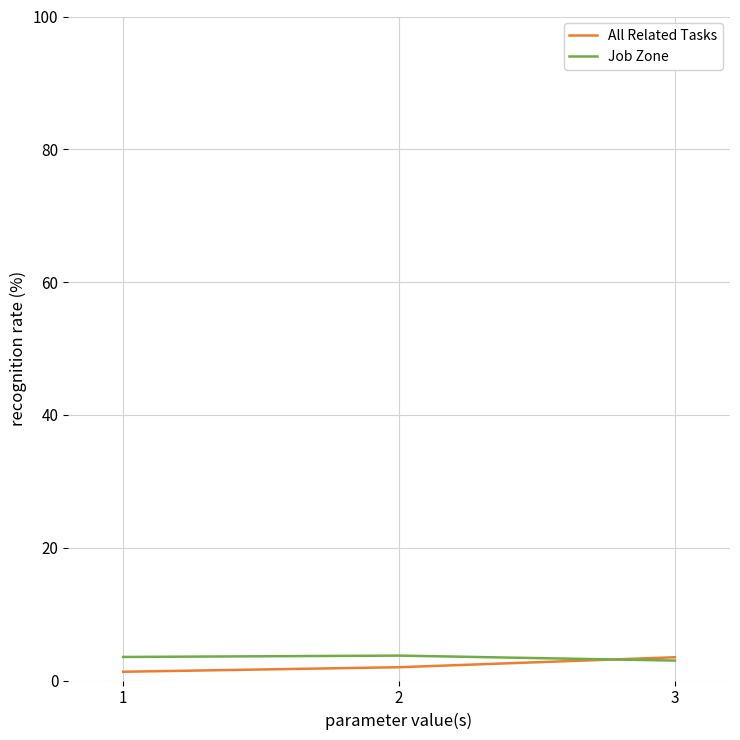

Which series has the widest spread of values?

All Related Tasks